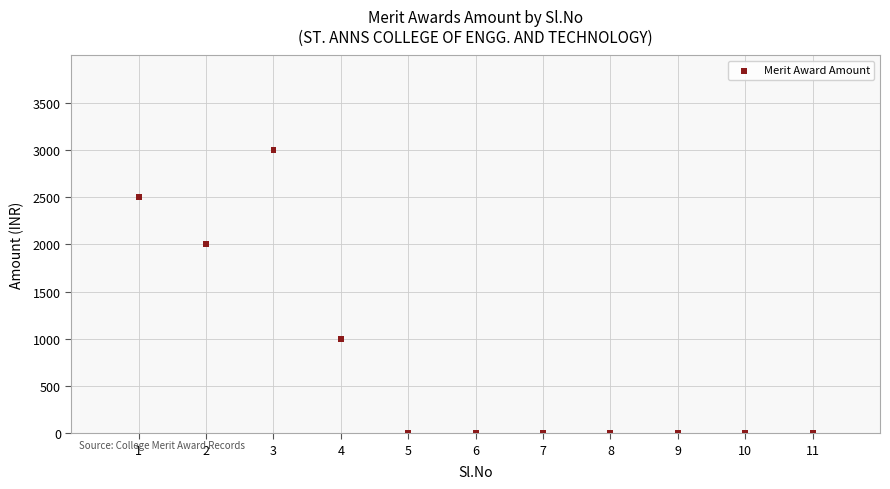

What is the average Y value?

773